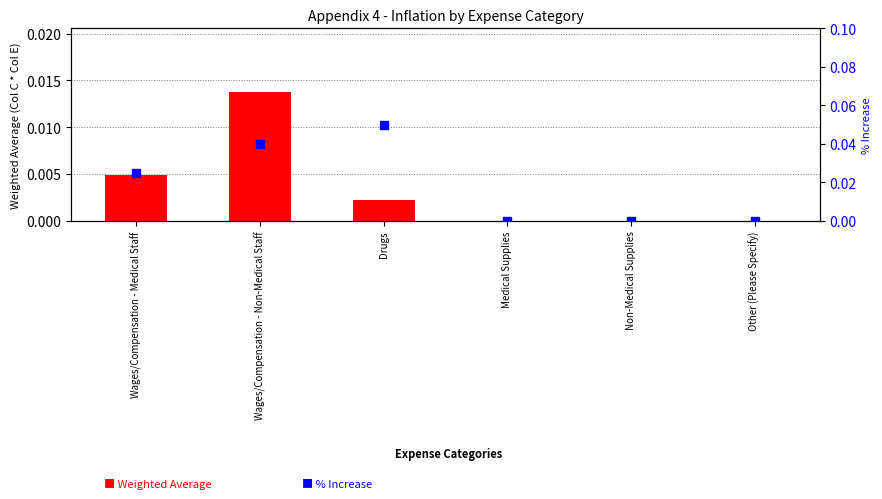

Which series has the largest total across all categories?

% Increase